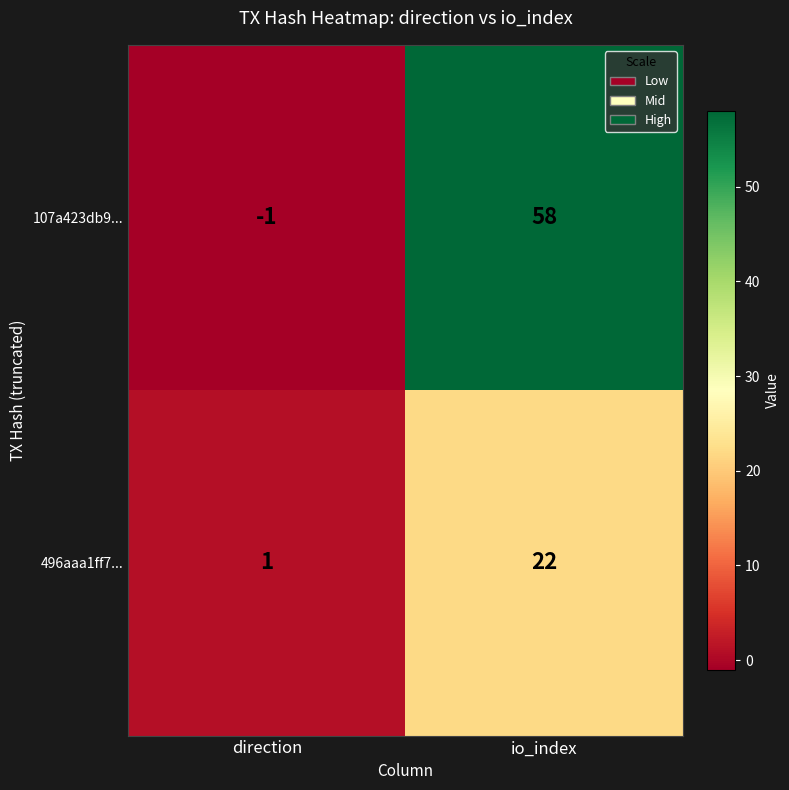

What is the sum of the 496aaa1ff7... values at direction and io_index?

23